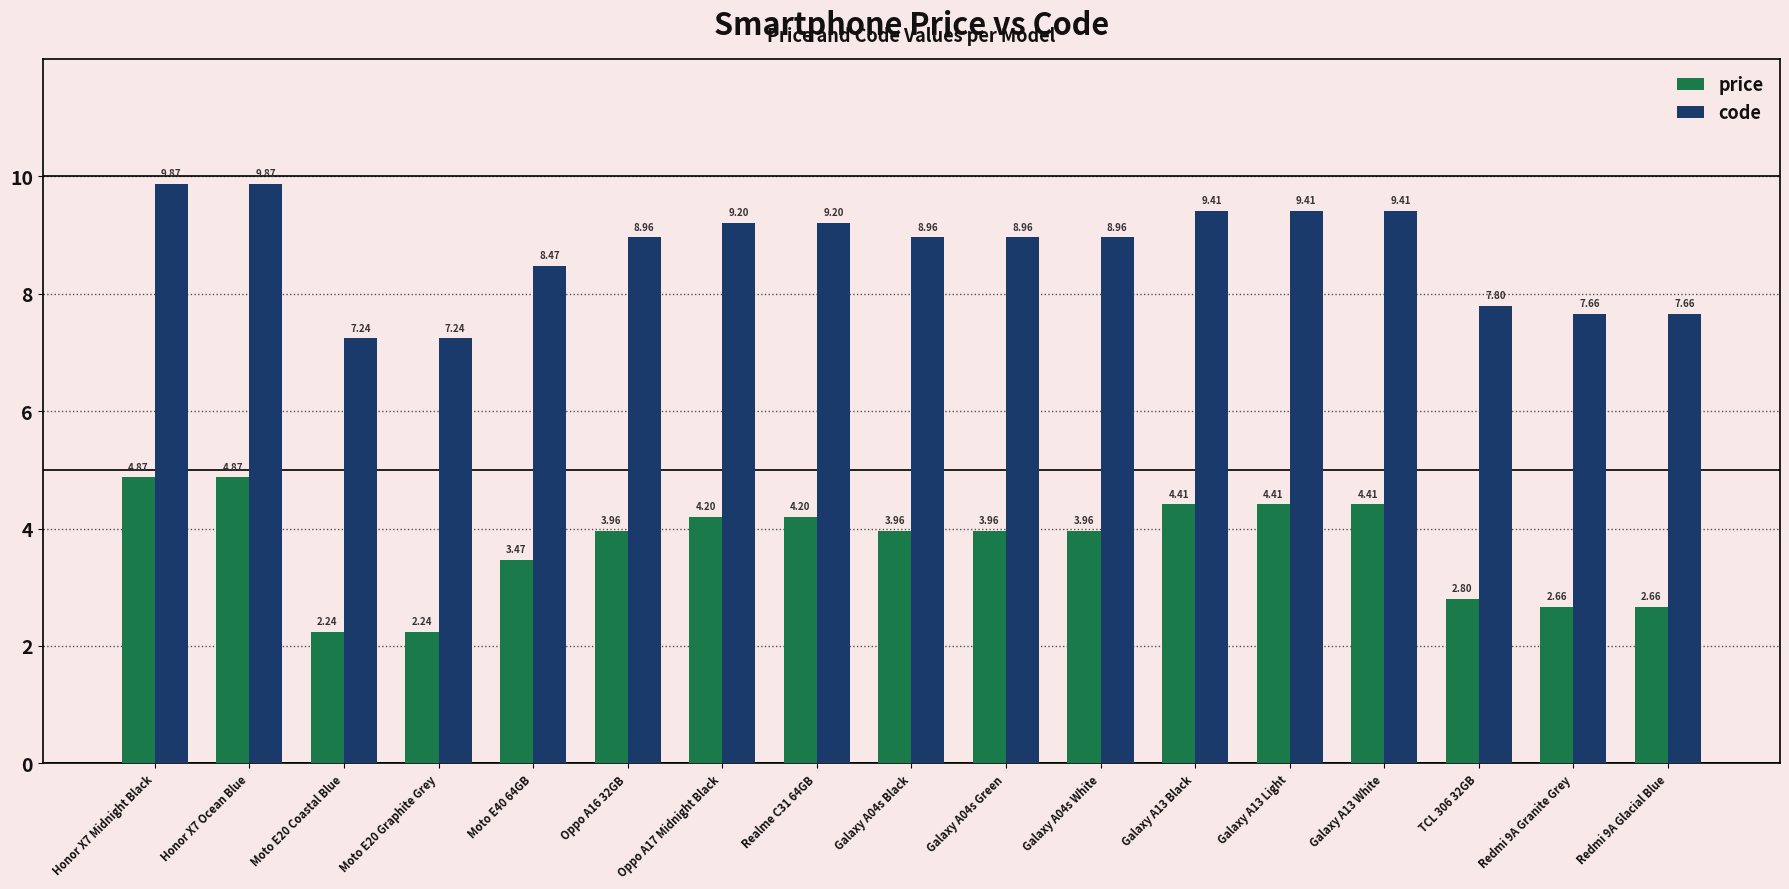

What is the label of the 14th bar from the right?

Moto E20 Graphite Grey